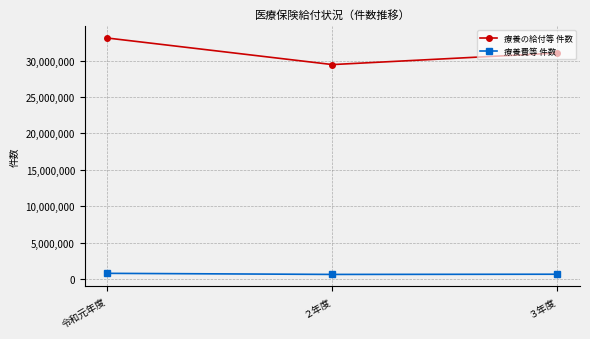

Is the value of 療養費等 件数 at 令和元年度 greater than the value of 療養の給付等 件数 at ２年度?

No